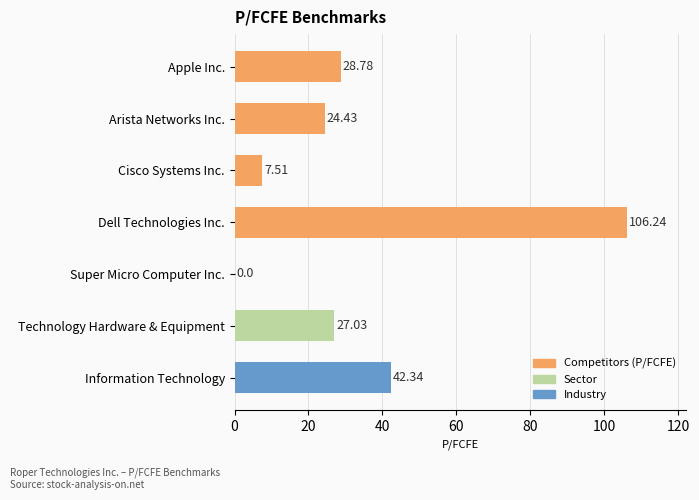

Which has a higher value, Technology Hardware & Equipment or Cisco Systems Inc.?

Technology Hardware & Equipment